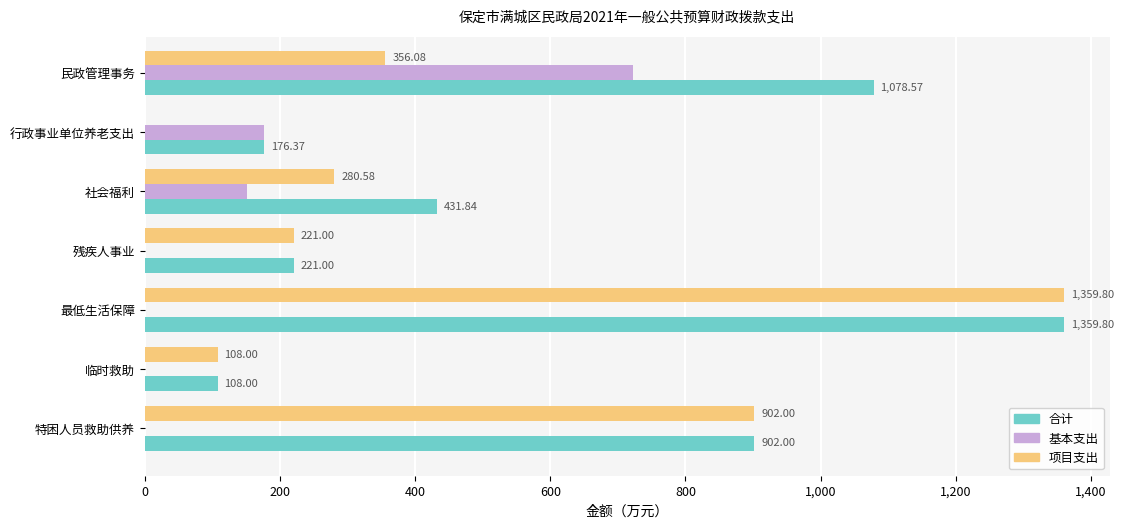

What is the sum of the 基本支出 values at 最低生活保障 and 社会福利?

151.3